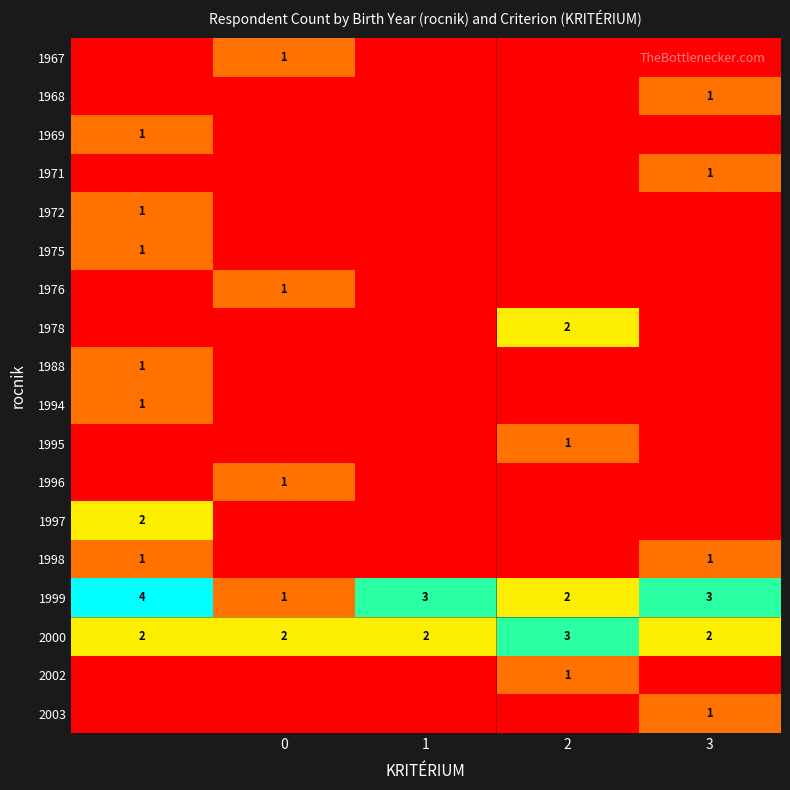

What is the maximum value shown in the chart?

4